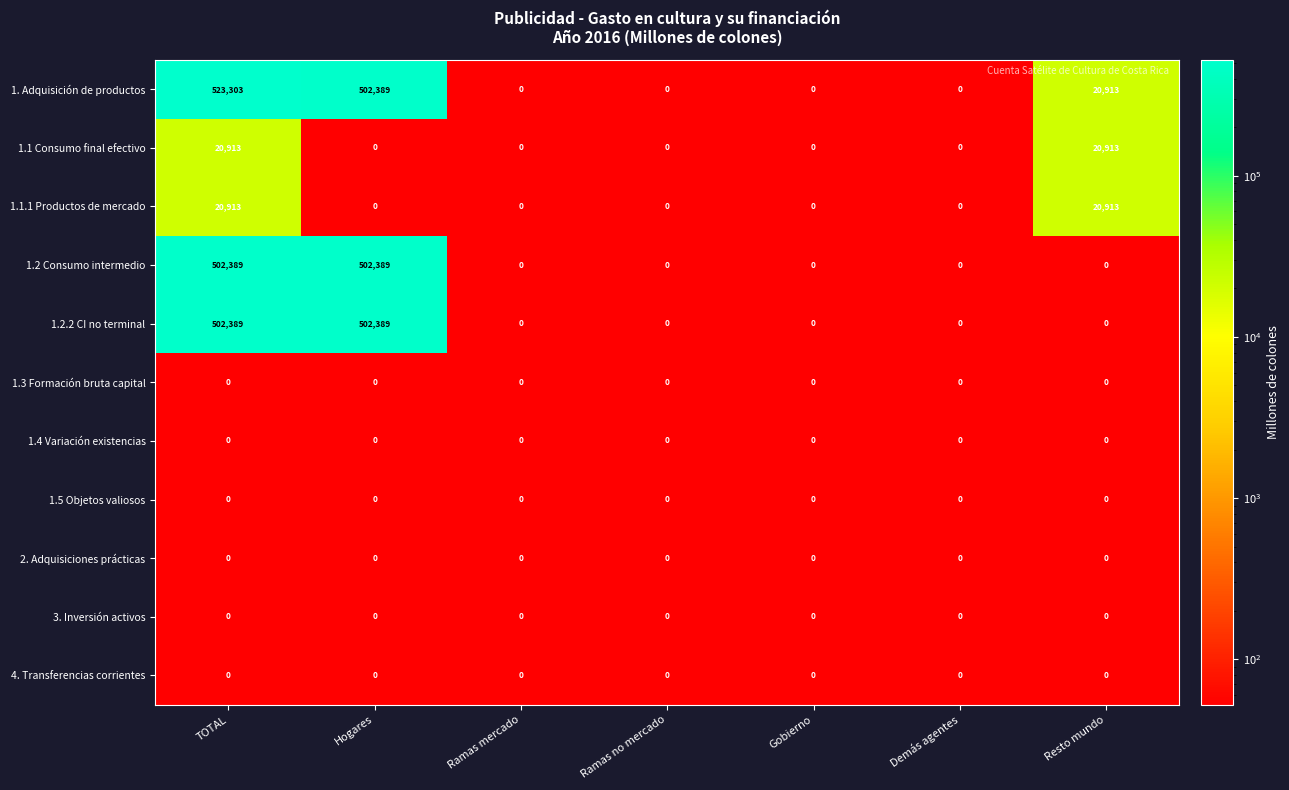

True or false: 1.2.2 CI no terminal has a value of 0 at Gobierno.

True